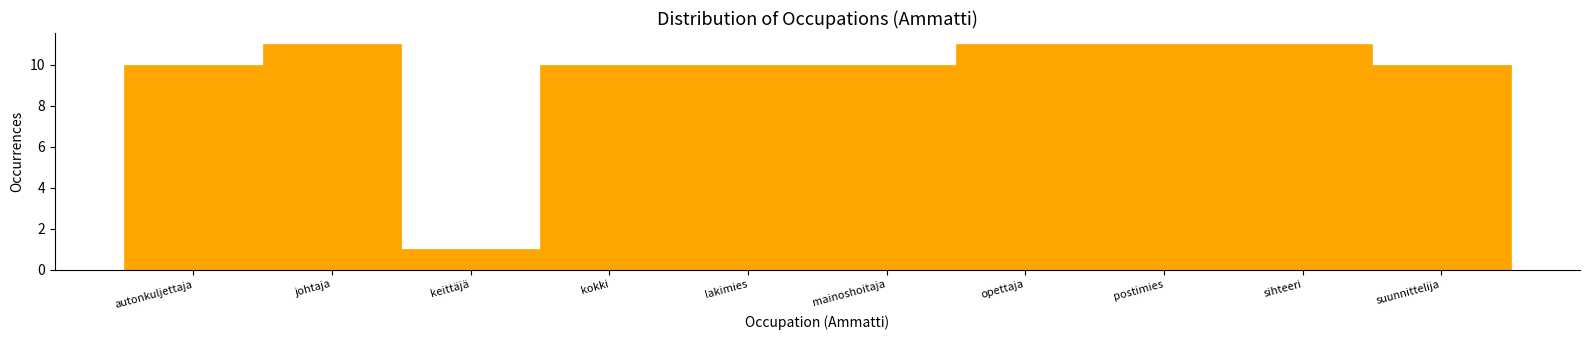

Reading left to right, transcribe all the data shown in this chart.

autonkuljettaja=10	johtaja=11	keittäjä=1	kokki=10	lakimies=10	mainoshoitaja=10	opettaja=11	postimies=11	sihteeri=11	suunnittelija=10